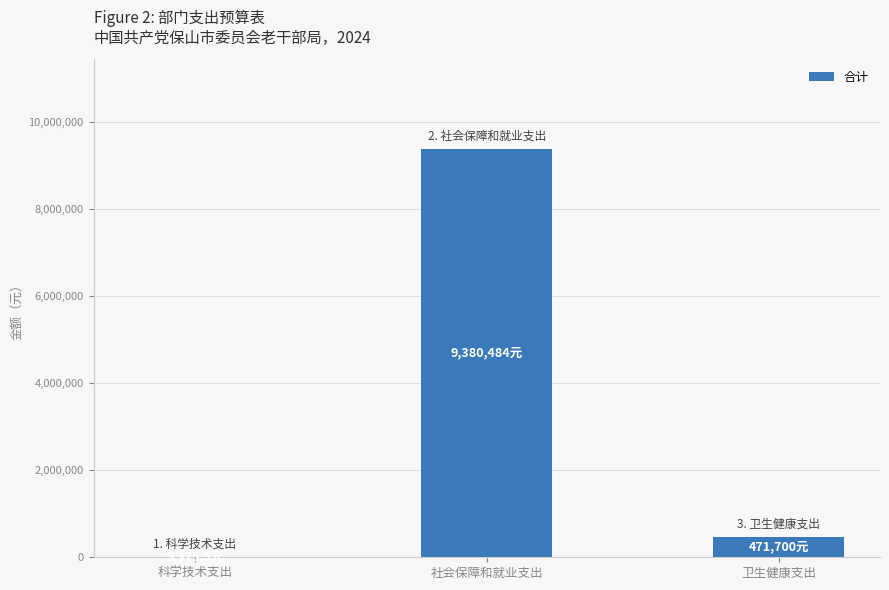

At which label is the value closest to 4692929?

卫生健康支出